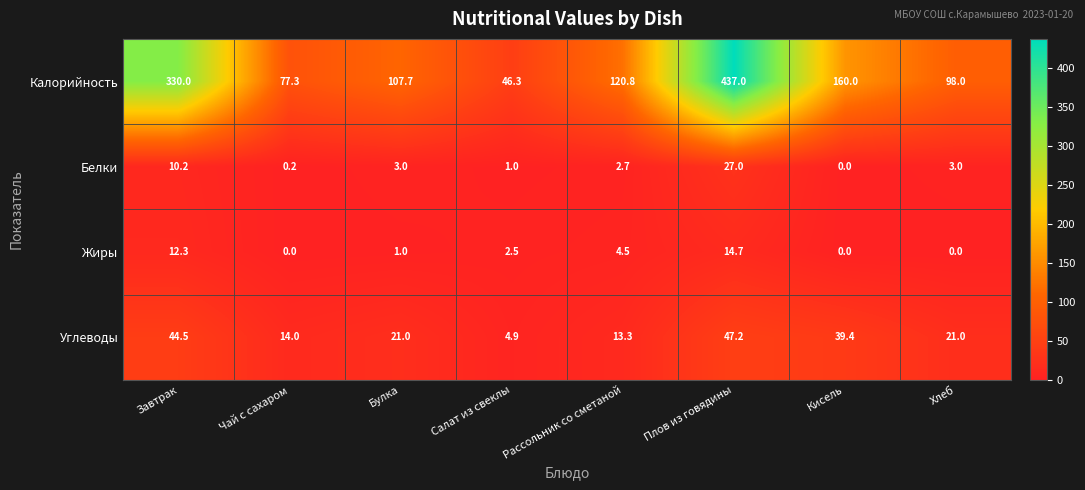

What is the difference between the maximum and minimum values in the Углеводы series?

42.3